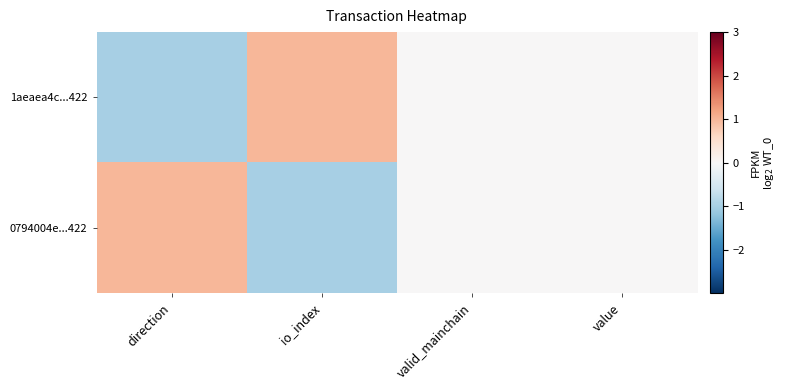

At how many categories does at least one series exceed 0?

2